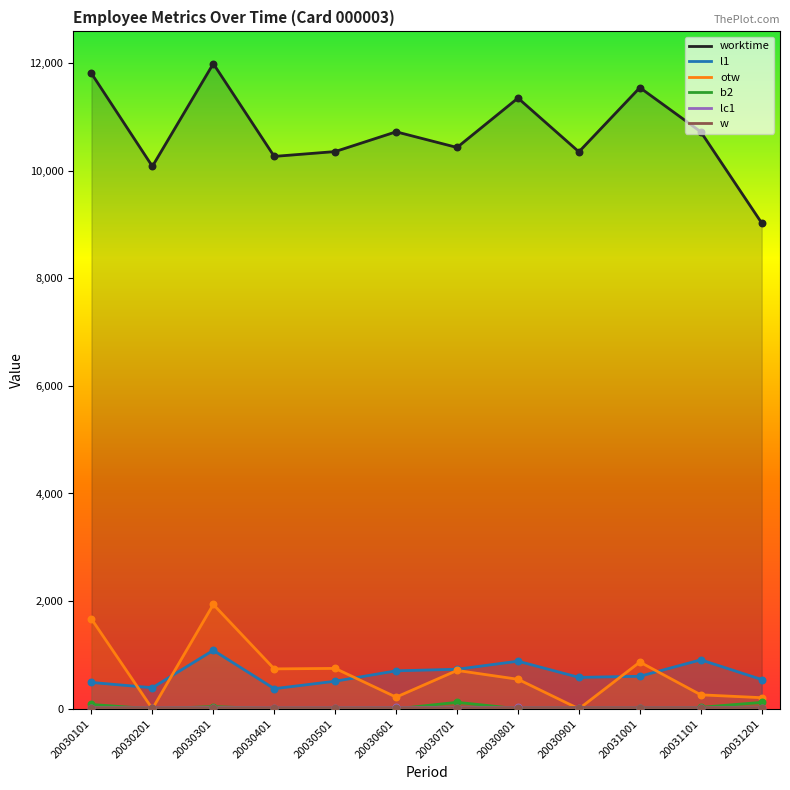

What is the total value across all series at 20030101?

14083.5